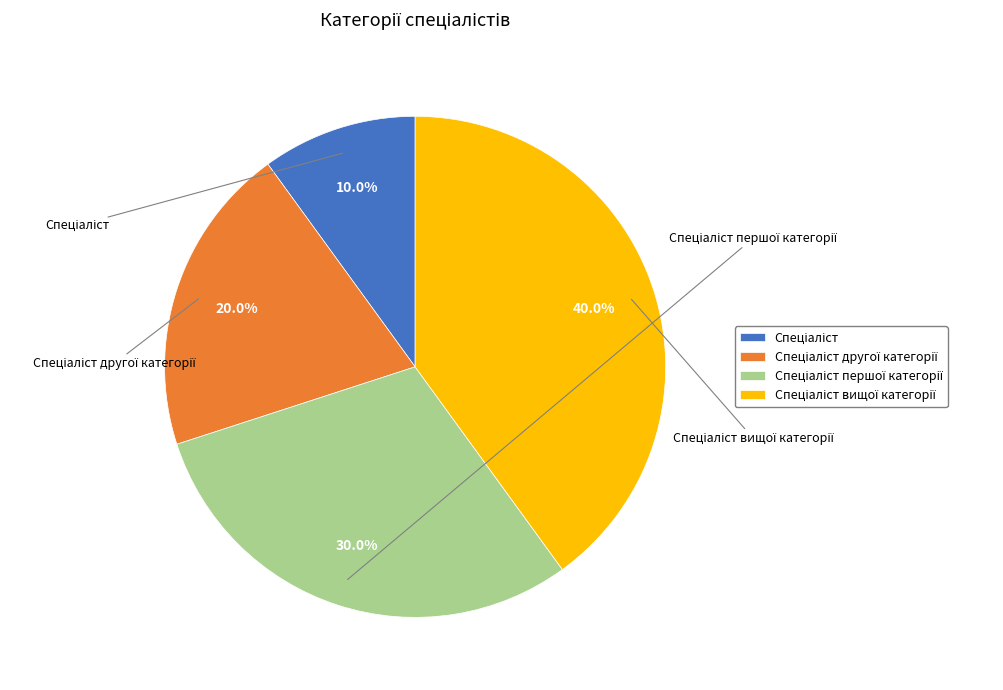

Is there a majority slice in this chart?

No